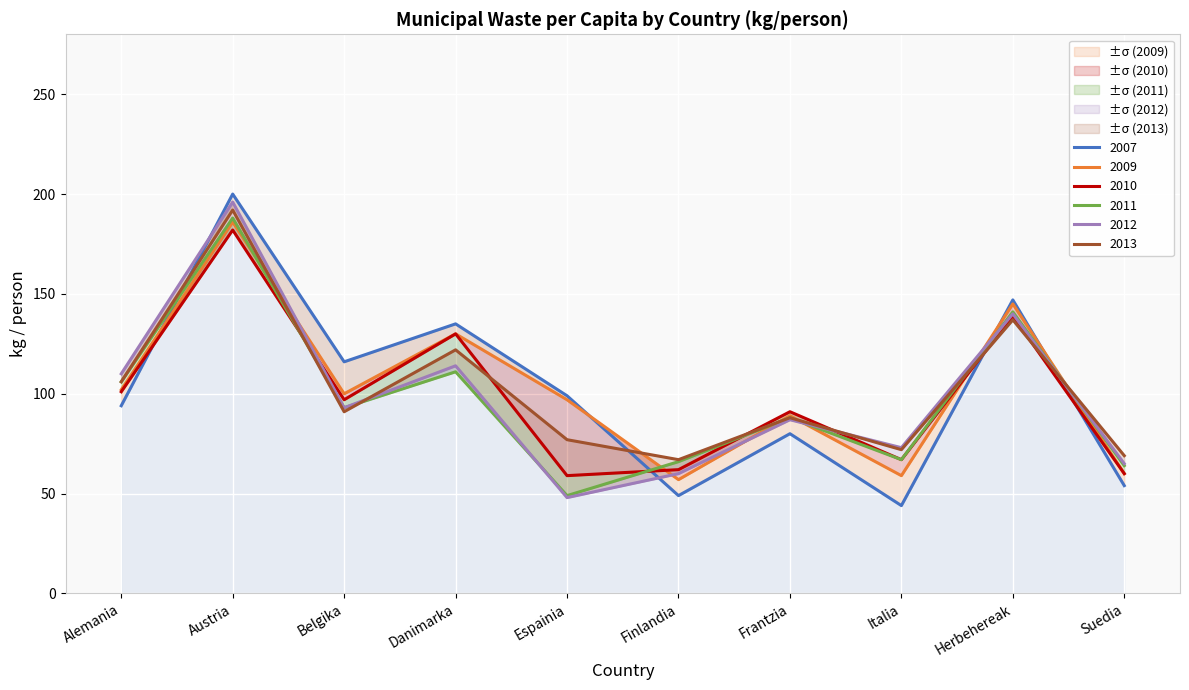

Count the number of categories in the chart.

10